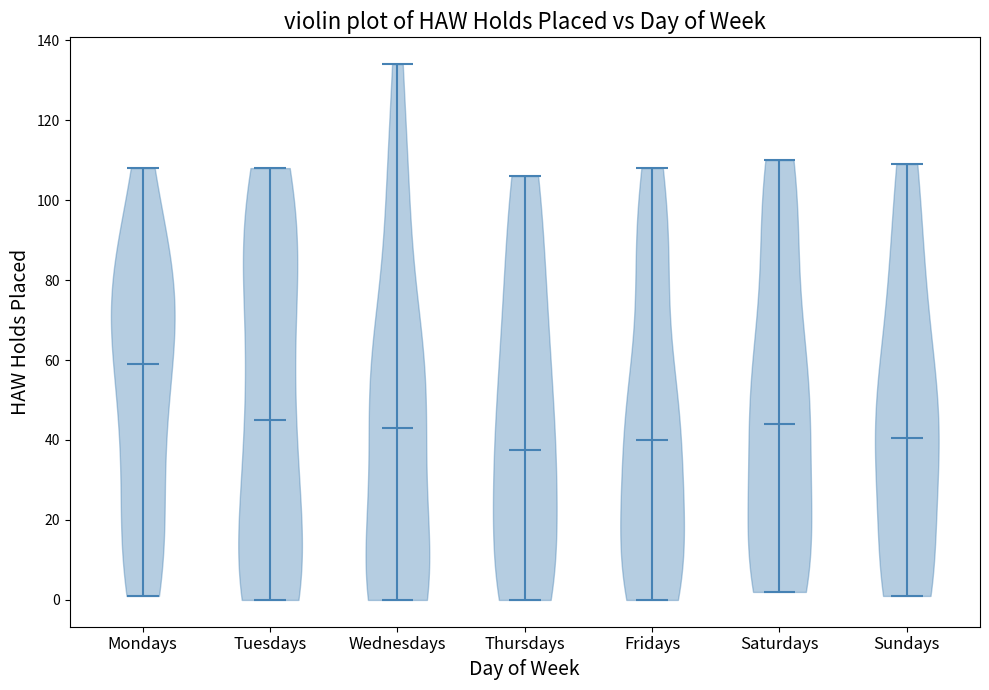

Reading left to right, read every violin against the y-axis: where its median line is, and the lowest and highest points it reaches. The values are not printed on the chart, so give them approximately, as read against the axis.

Mondays: median line 60, lowest point 2, highest point 108
Tuesdays: median line 46, lowest point 0, highest point 108
Wednesdays: median line 44, lowest point 0, highest point 134
Thursdays: median line 38, lowest point 0, highest point 106
Fridays: median line 40, lowest point 0, highest point 108
Saturdays: median line 44, lowest point 2, highest point 110
Sundays: median line 40, lowest point 2, highest point 110